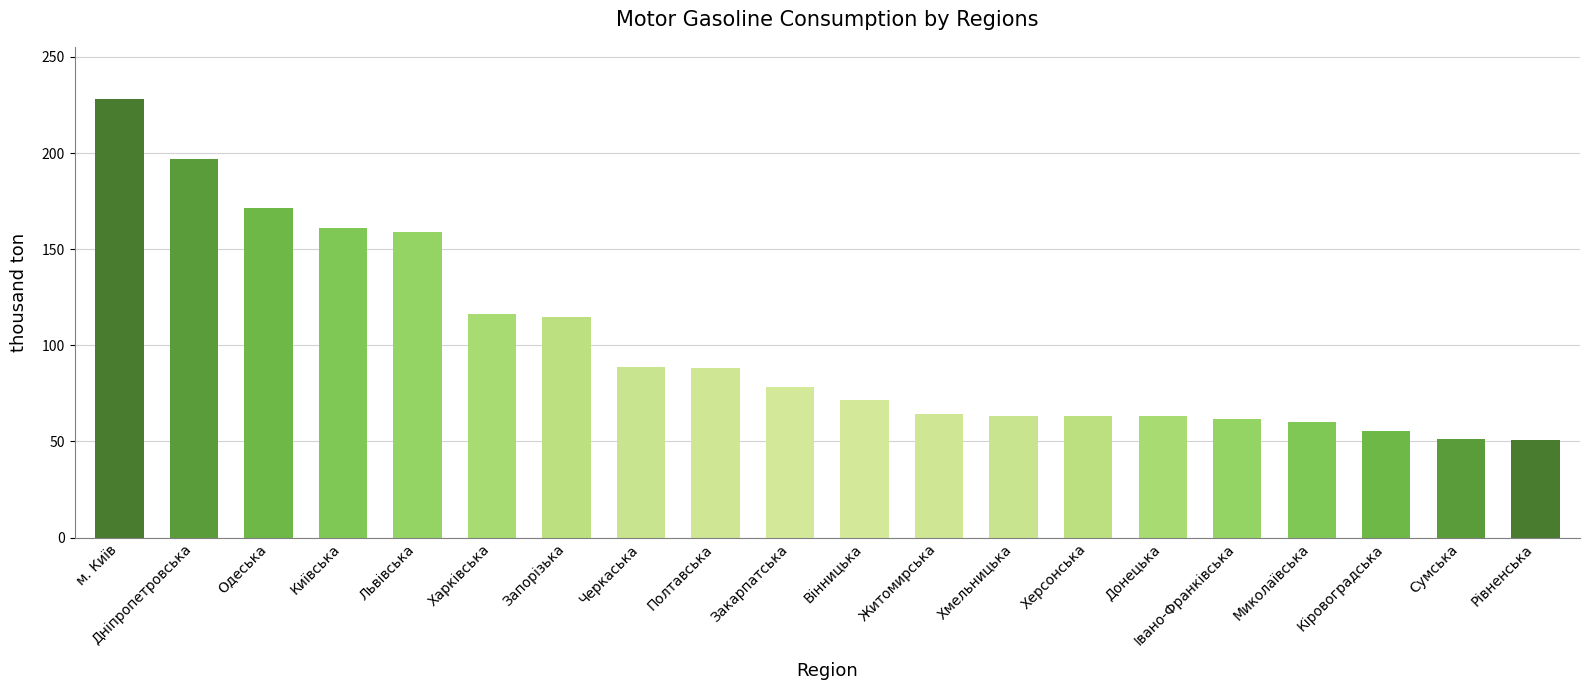

What is the sum of the values at Сумська and Київська?

212.3